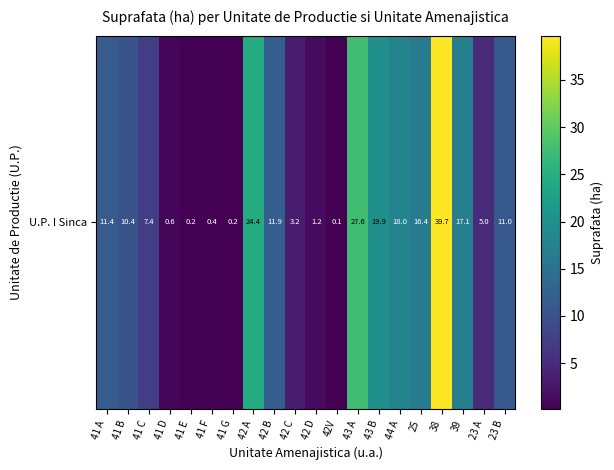

What is the sum of all values?

226.1